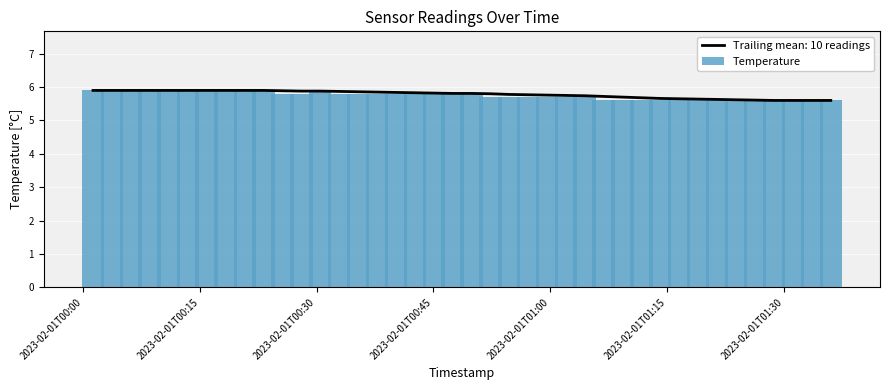

What is the minimum value for Temperature?

5.6